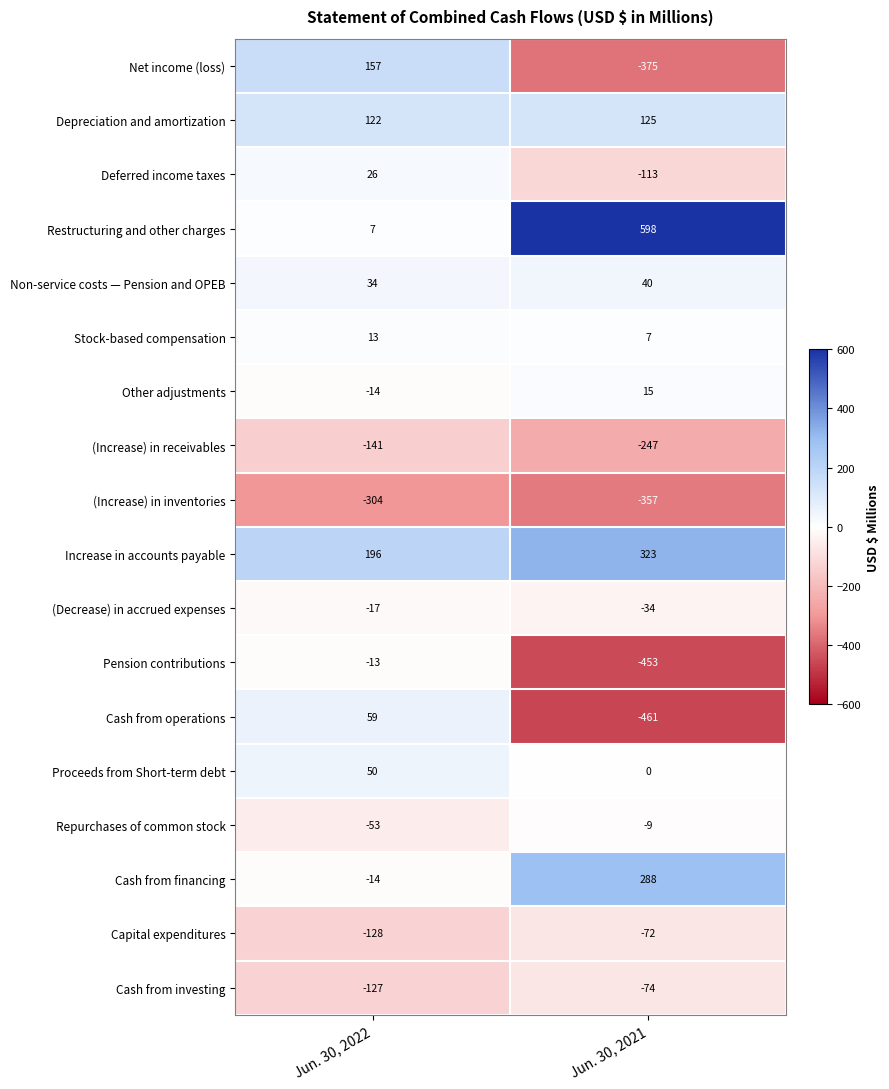

Rank the series by their maximum value, from lowest to highest.

(Increase) in inventories, (Increase) in receivables, Cash from investing, Capital expenditures, (Decrease) in accrued expenses, Pension contributions, Repurchases of common stock, Stock-based compensation, Other adjustments, Deferred income taxes, Non-service costs — Pension and OPEB, Proceeds from Short-term debt, Cash from operations, Depreciation and amortization, Net income (loss), Cash from financing, Increase in accounts payable, Restructuring and other charges